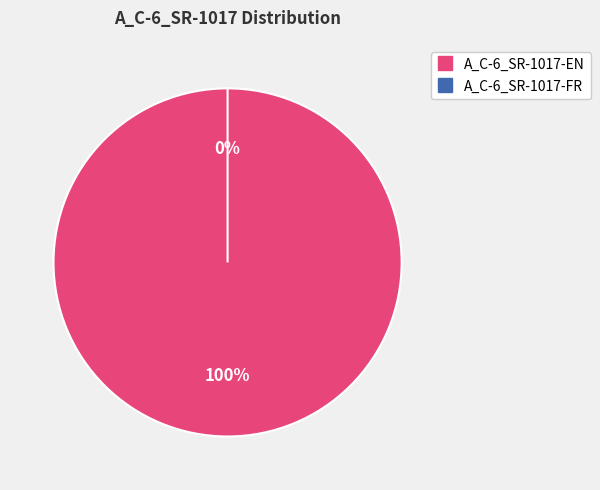

How many slices are in this pie chart?

2